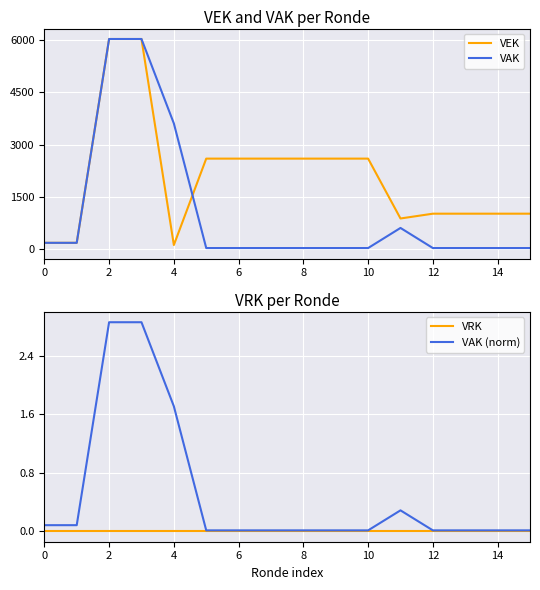

What is the maximum value for VAK?

6036